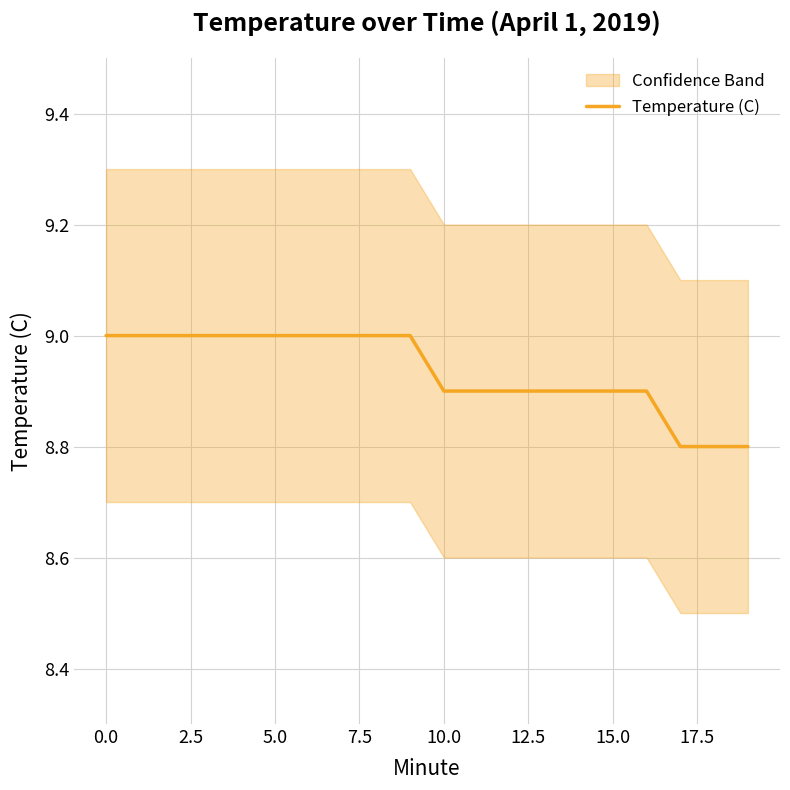

Which label corresponds to the smallest value in the chart?

17